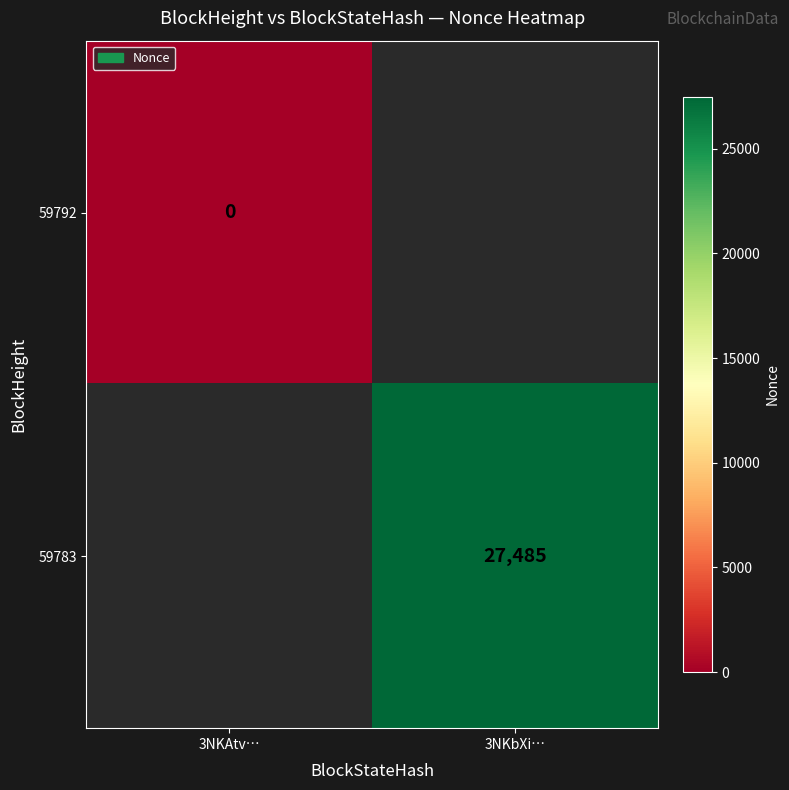

True or false: 59783 has a value of 35735.1 at 3NKbXi….

False